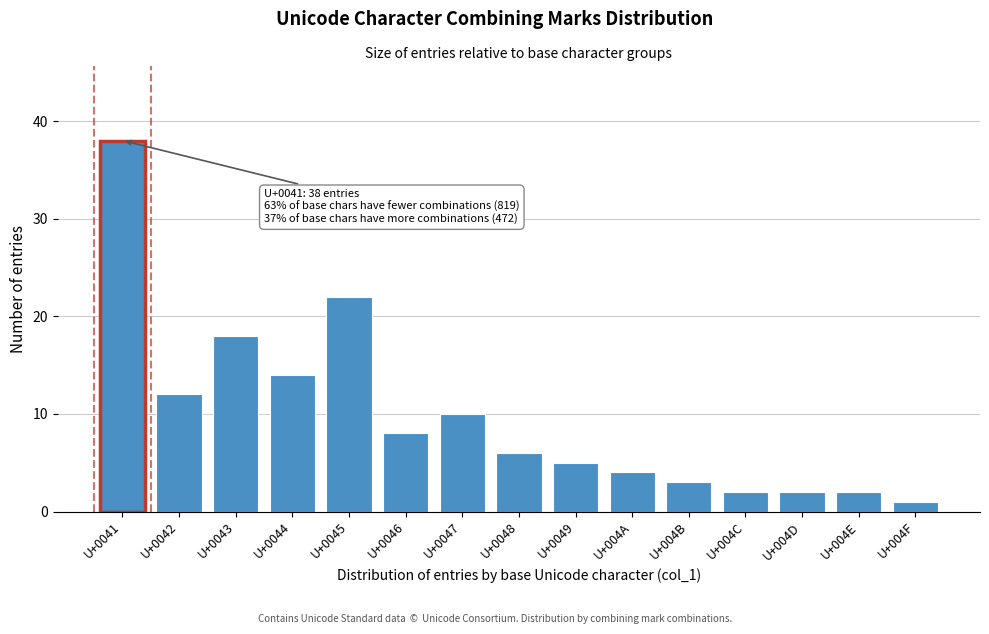

Reading left to right, transcribe all the data shown in this chart.

U+0041=38	U+0042=12	U+0043=18	U+0044=14	U+0045=22	U+0046=8	U+0047=10	U+0048=6	U+0049=5	U+004A=4	U+004B=3	U+004C=2	U+004D=2	U+004E=2	U+004F=1